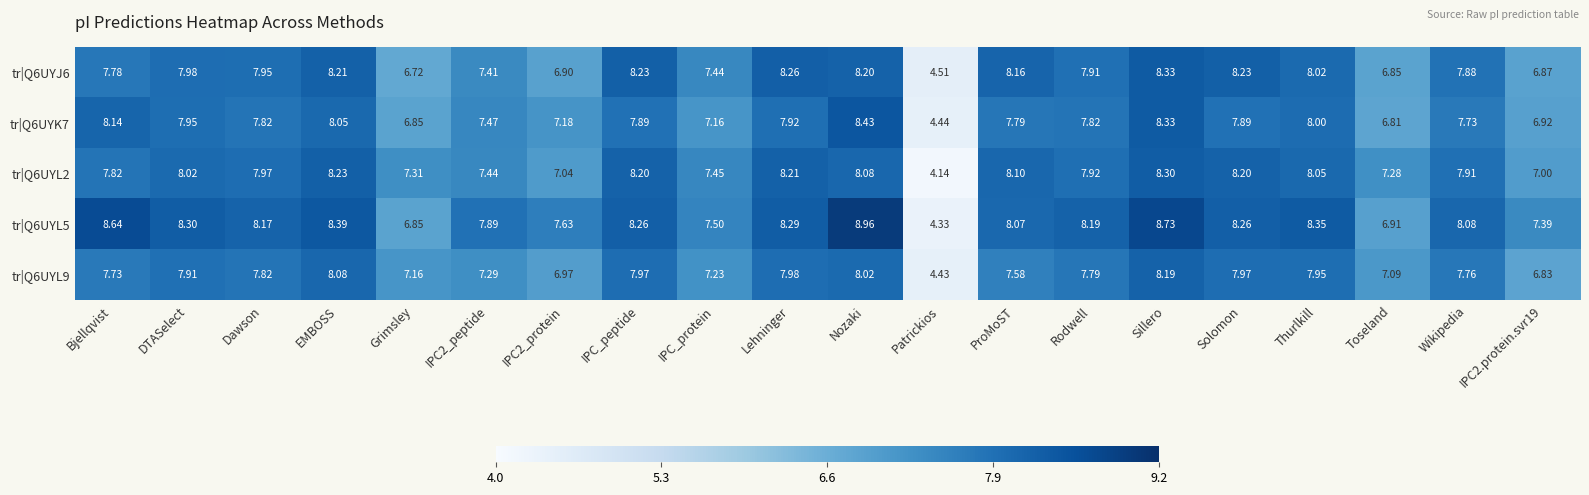

What is the maximum value shown in the chart?

9.0